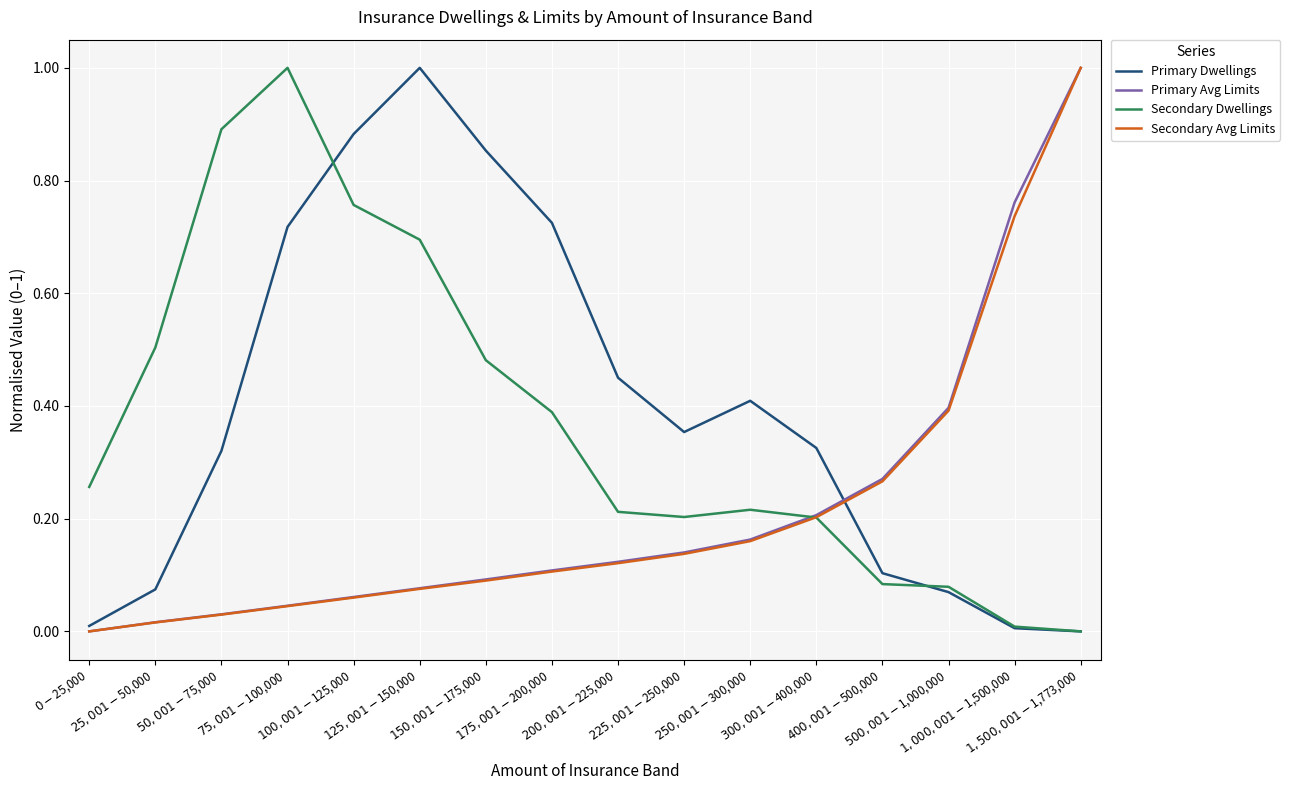

What is the maximum value for Primary Avg Limits?

1.0